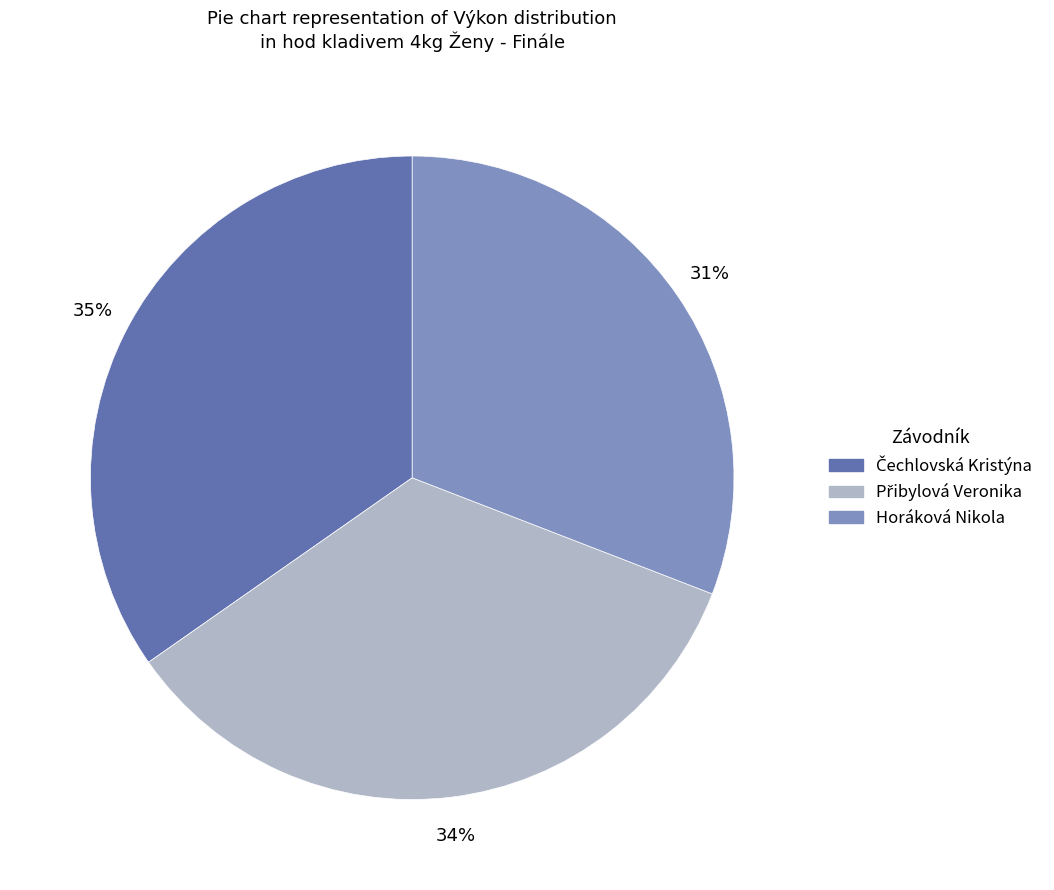

True or false: Horáková Nikola accounts for 31% of the total.

True